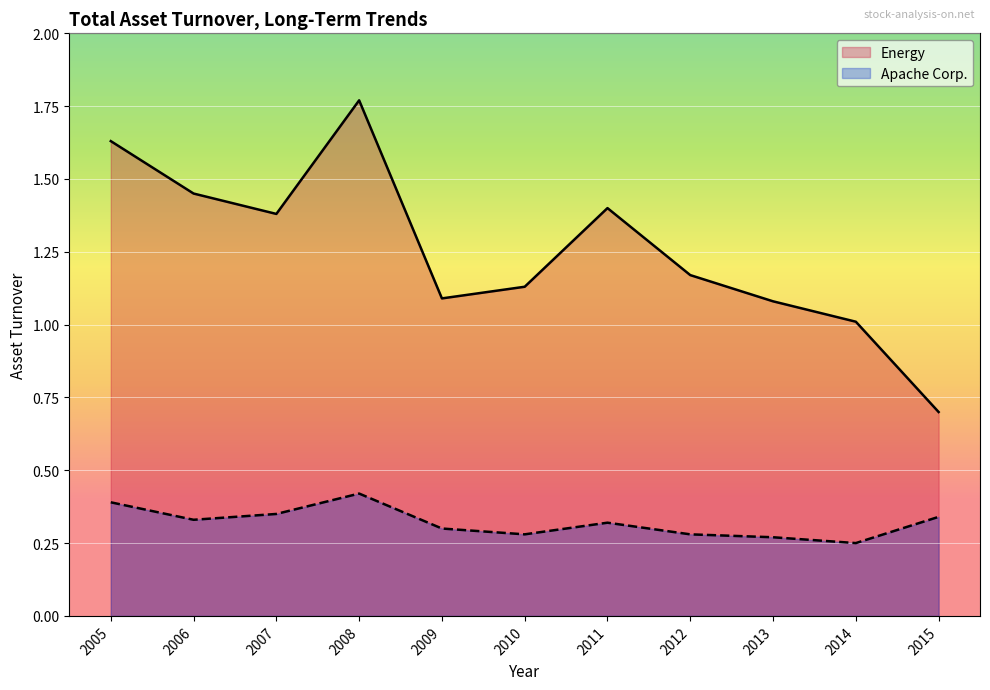

The value of Apache Corp. at 2008 is 0.4. True or false?

True